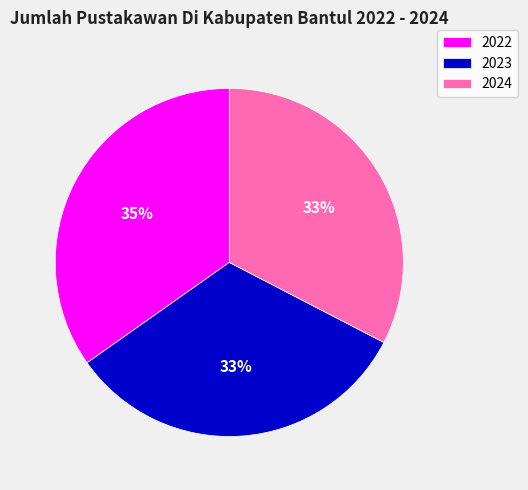

How many segments does this pie chart have?

3